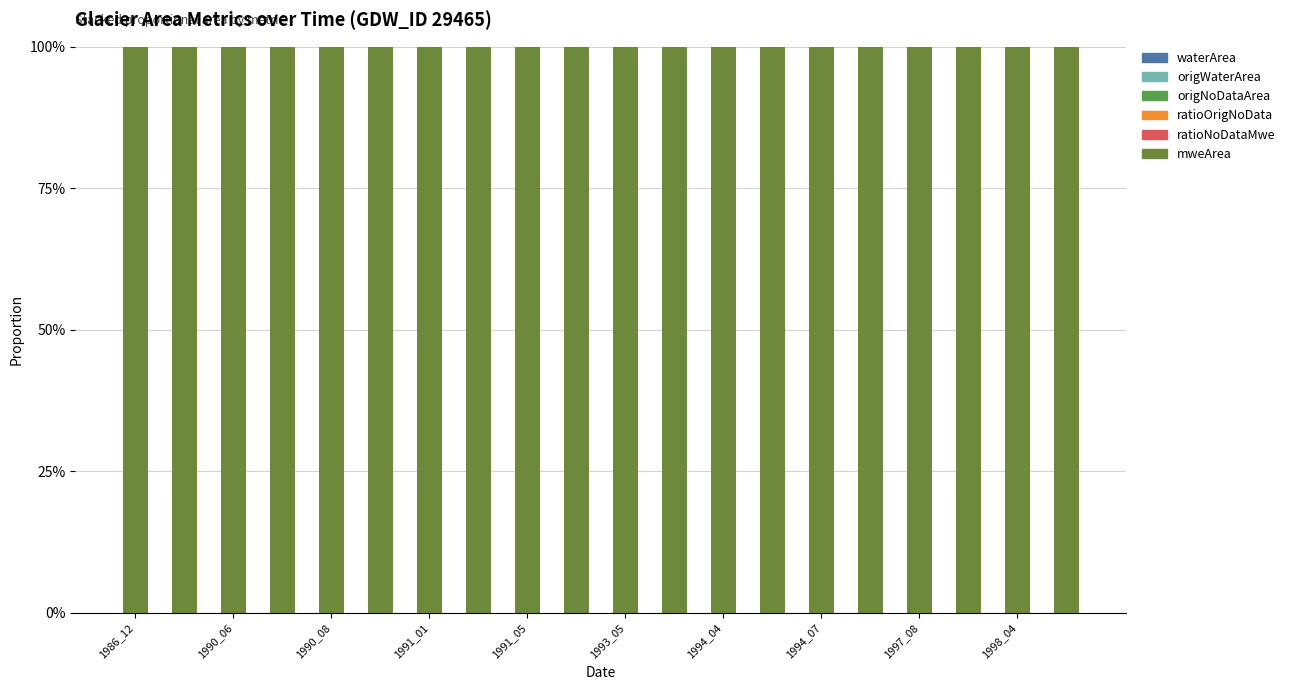

Between 10 and 11, which series saw the biggest shift?

waterArea